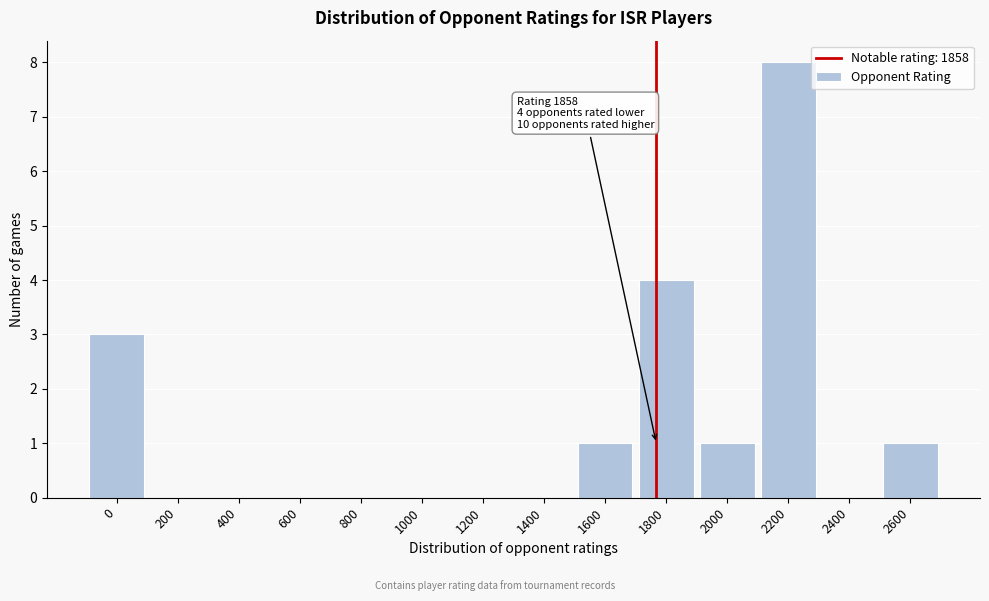

Reading left to right, extract all data points from this chart.

0=3	200=0	400=0	600=0	800=0	1000=0	1200=0	1400=0	1600=1	1800=4	2000=1	2200=8	2400=0	2600=1